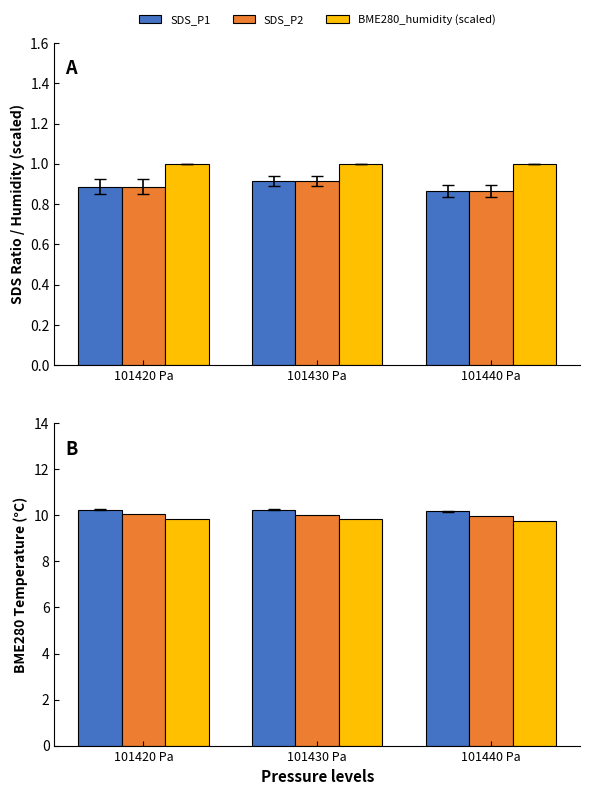

What is the sum of the SDS_P1 values at 101420 Pa and 101430 Pa?

1.8